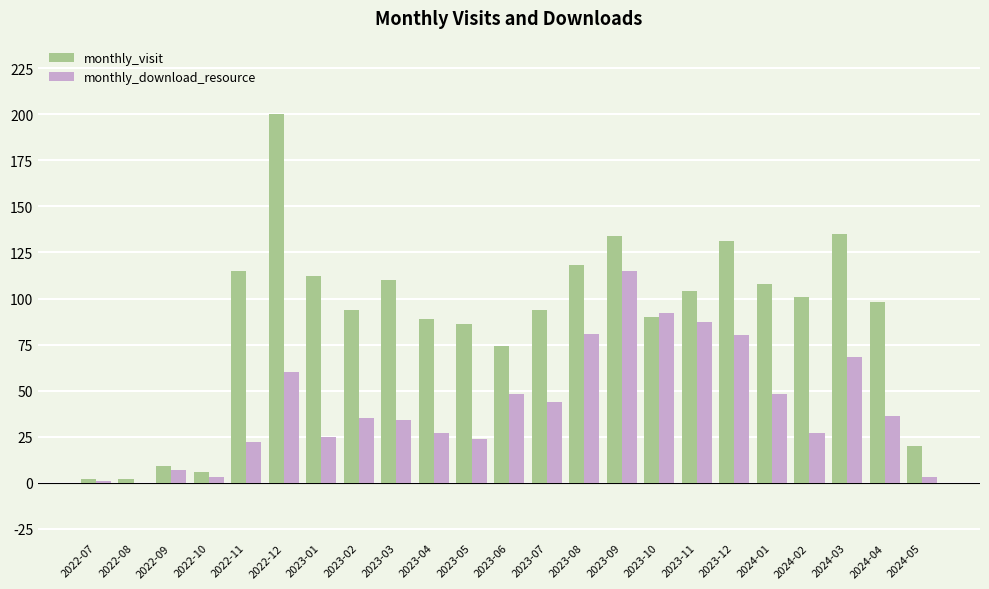

Which series has the largest total across all categories?

monthly_visit